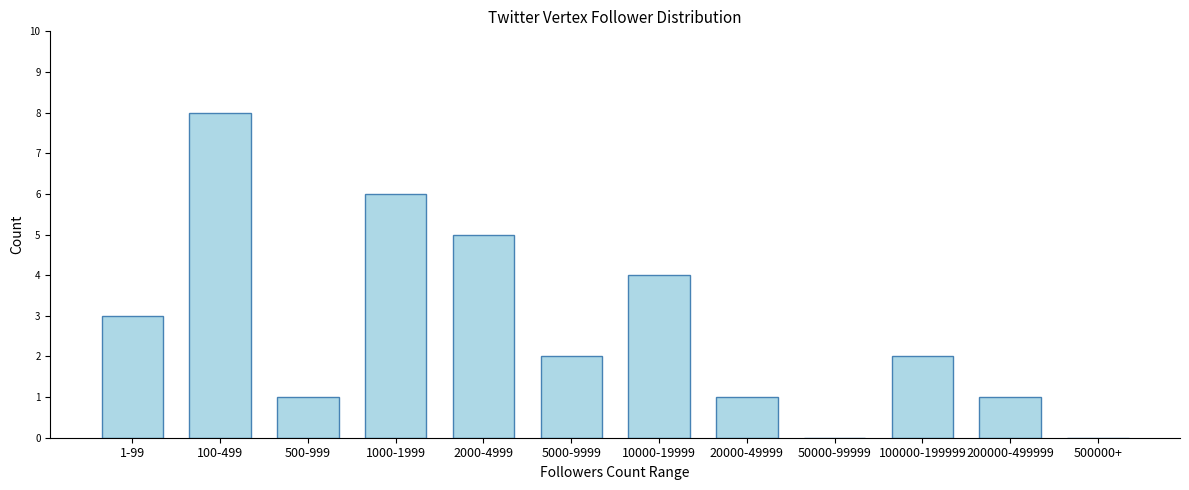

Reading right to left, what are all the values shown in this chart?

500000+=0	200000-499999=1	100000-199999=2	50000-99999=0	20000-49999=1	10000-19999=4	5000-9999=2	2000-4999=5	1000-1999=6	500-999=1	100-499=8	1-99=3